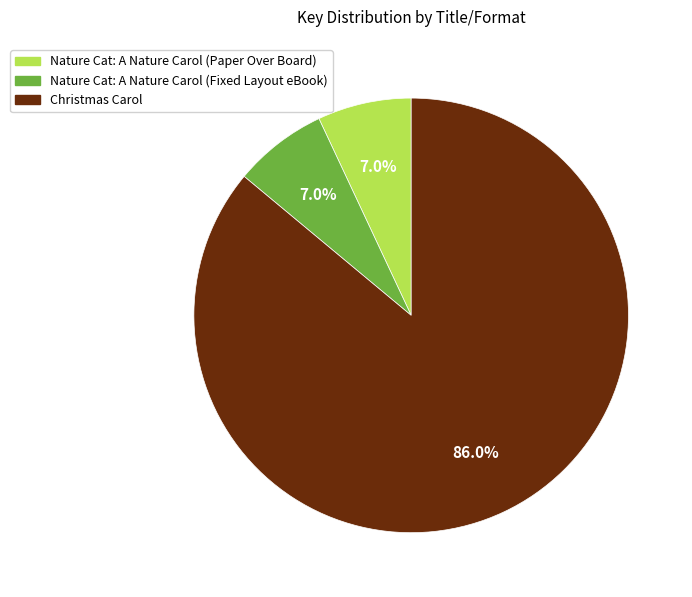

What is the total percentage of Christmas Carol and Nature Cat: A Nature Carol (Paper Over Board)?

93.0%